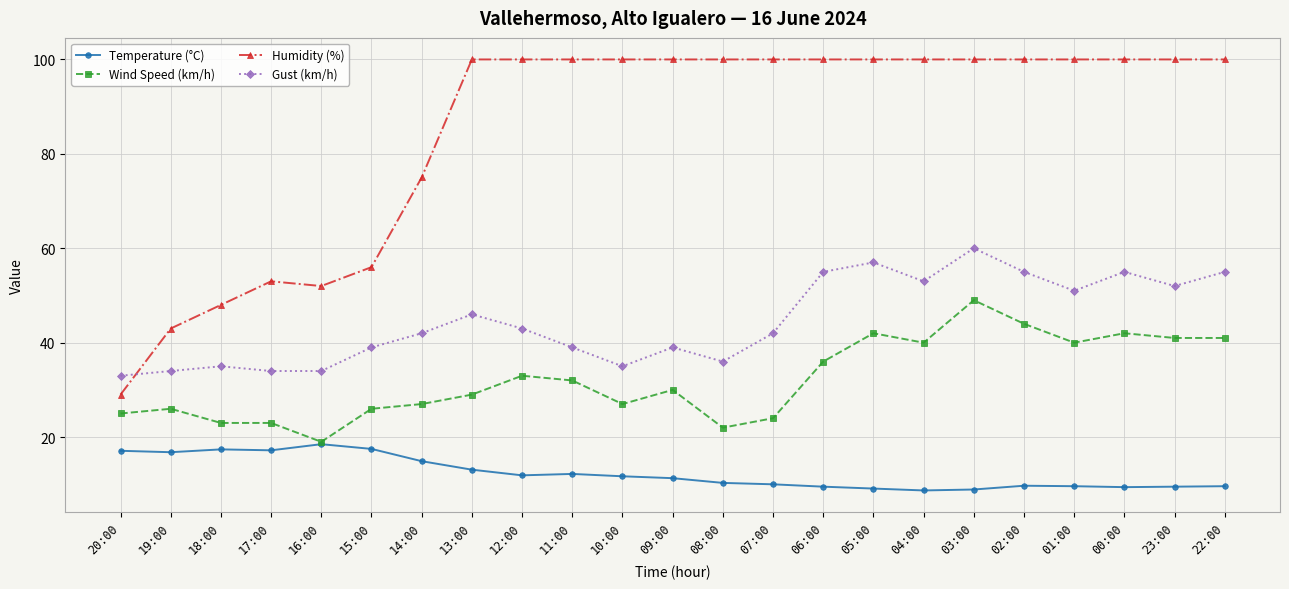

Which series has the widest spread of values?

Humidity (%)